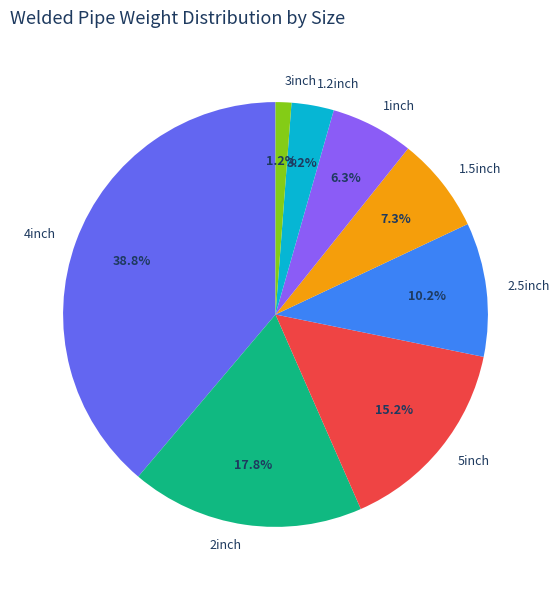

Is there any slice that represents more than half of the pie?

No